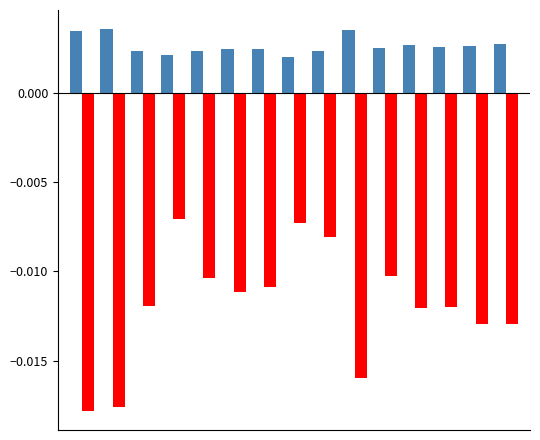

How many categories are shown in the chart?

15